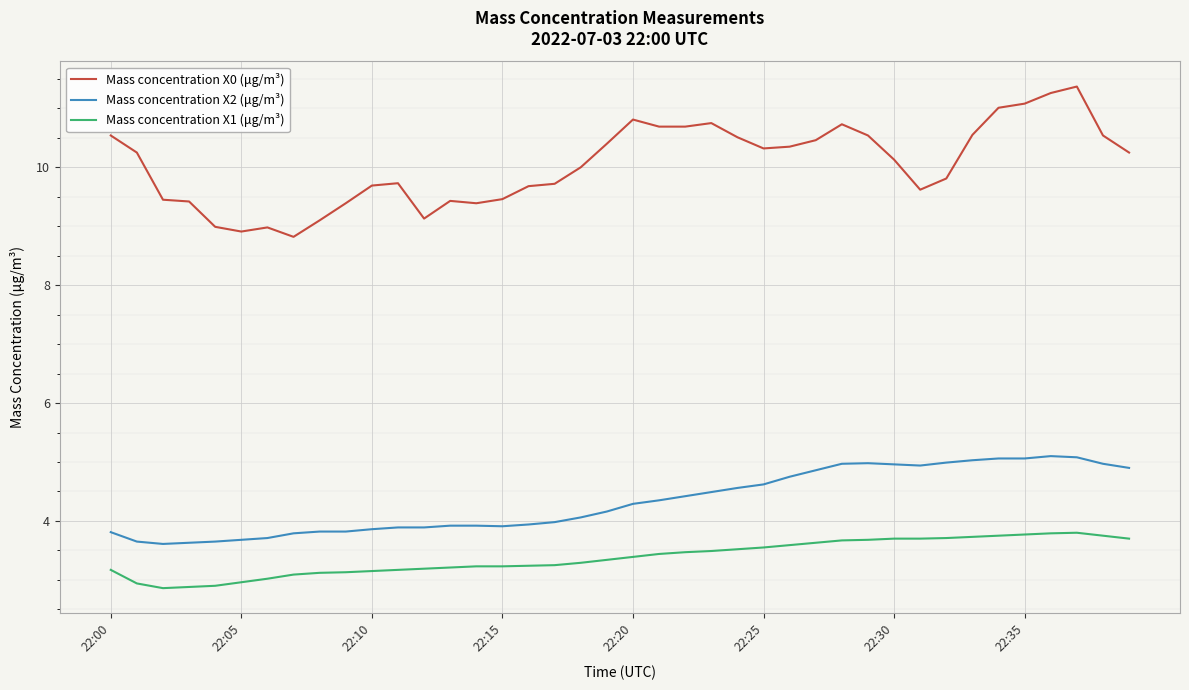

Which series has the widest spread of values?

Mass concentration X0 (μg/m³)